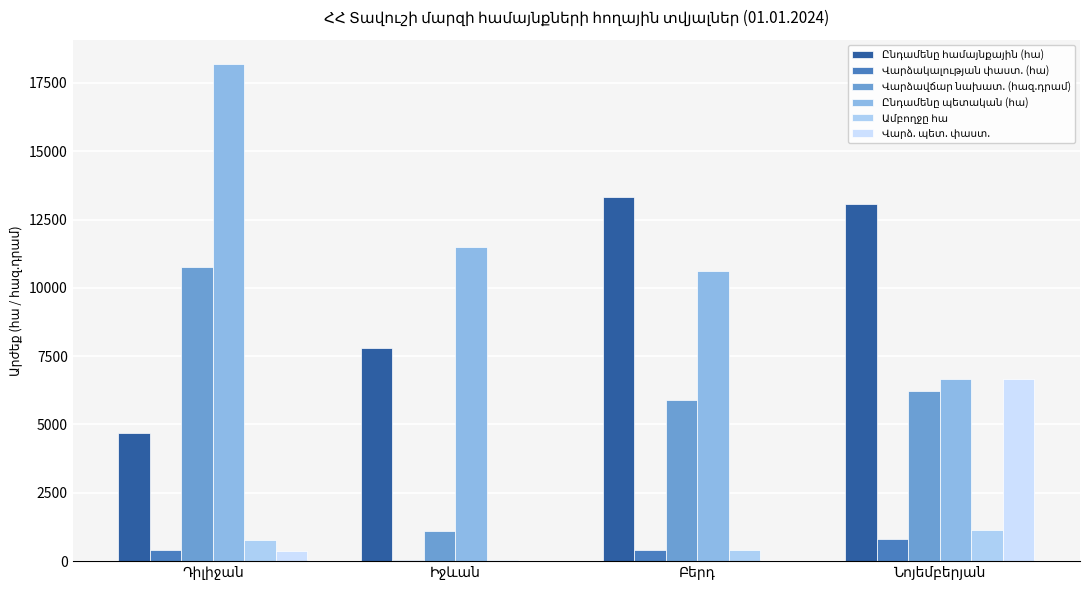

Is it true that Ընդամենը պետական (հա) equals 10626.0 at Բերդ?

True